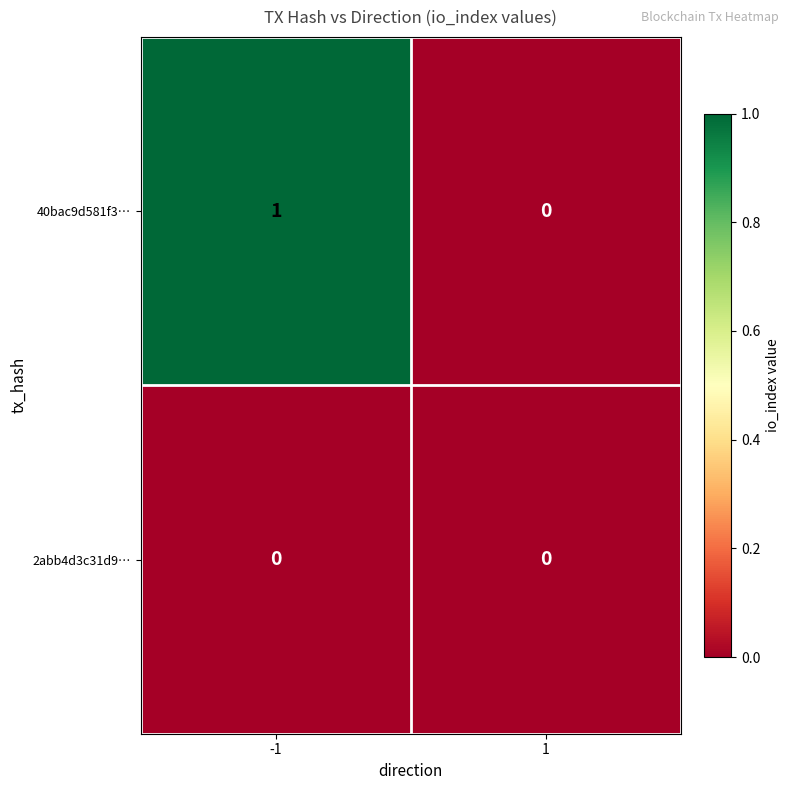

The value of 40bac9d581f3… at 1 is 0. True or false?

True